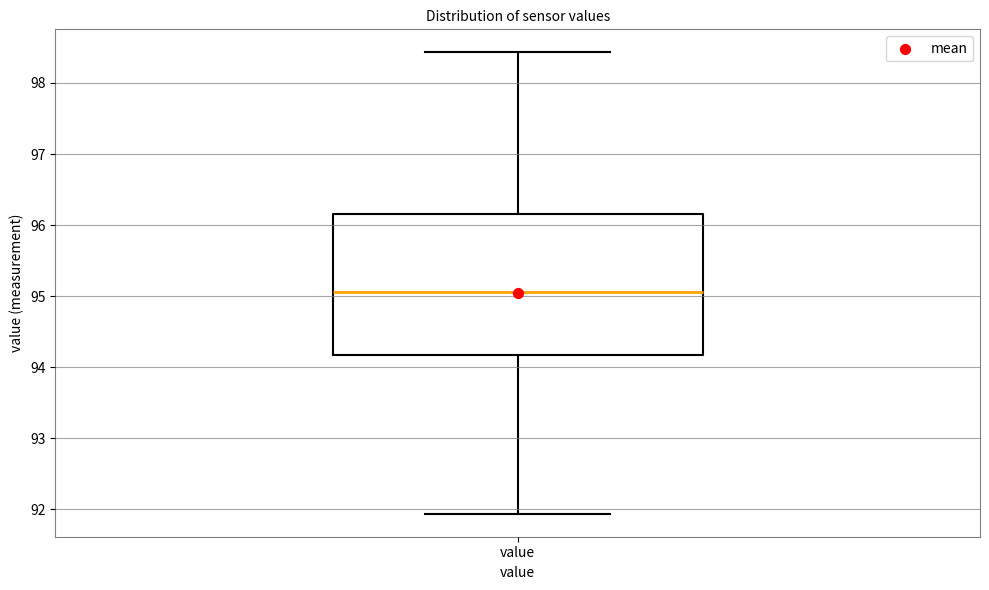

Read this box plot against the y-axis: the position of the median line, the range covered by the box, and the ends of both whiskers. The values are not printed on the chart, so give them approximately, as read against the axis.

median 95.1, box 94.2 to 96.2, whiskers 91.9 to 98.4